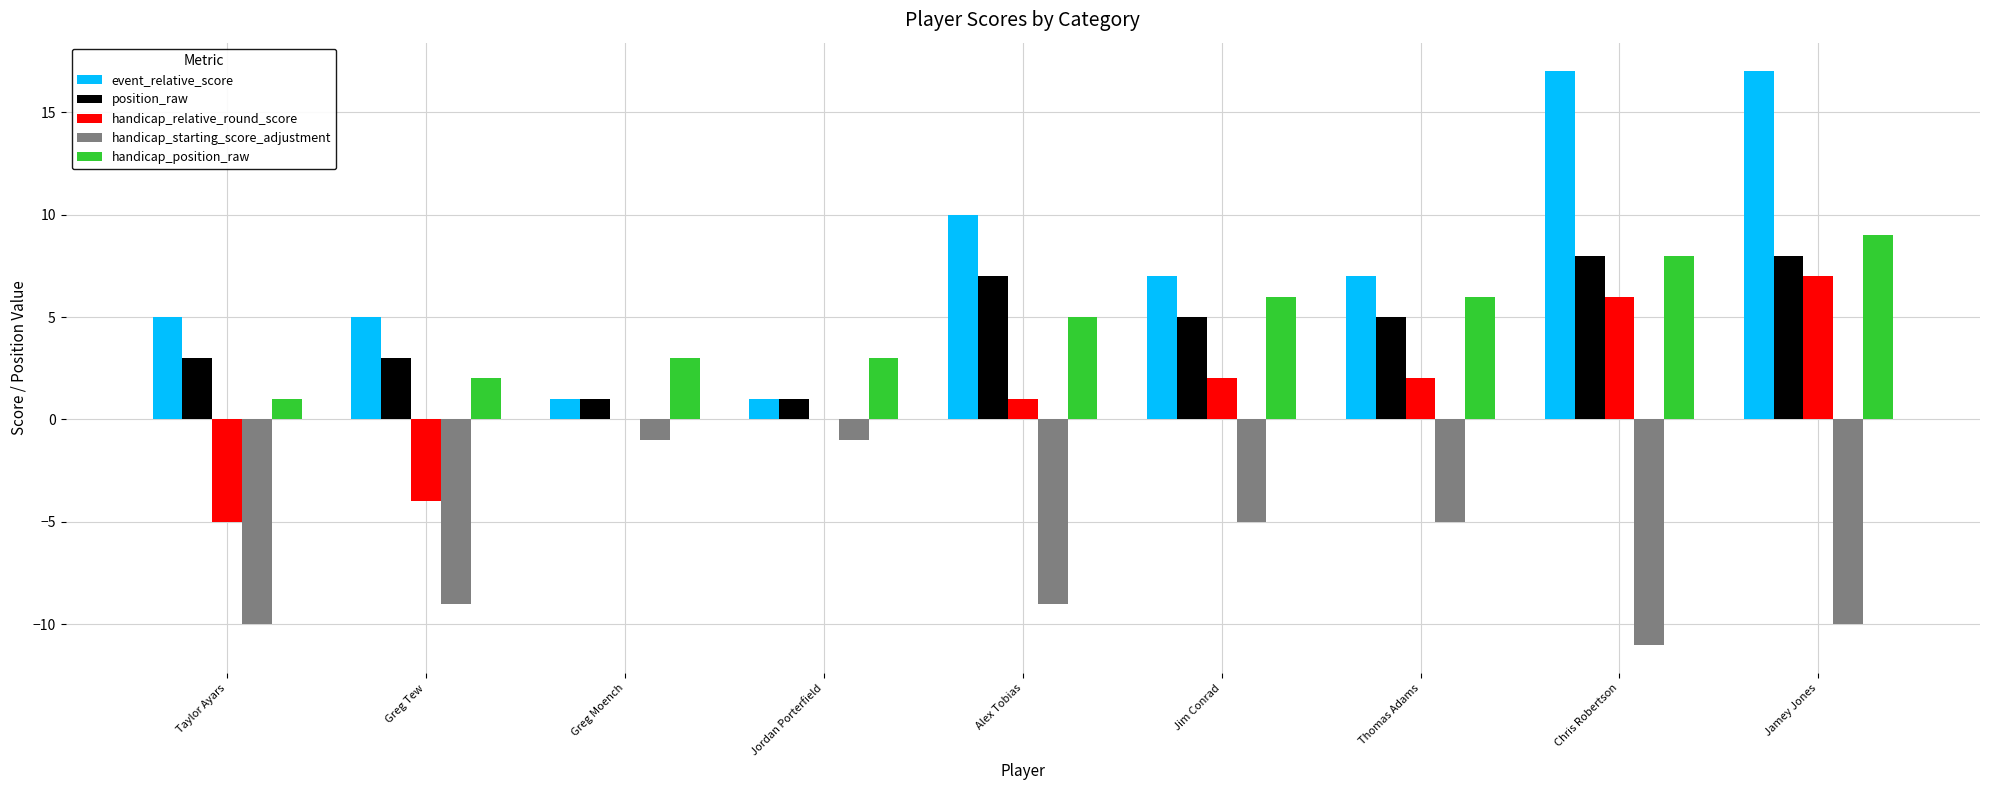

What value does the handicap_starting_score_adjustment series have at Alex Tobias, to the nearest 10?

-10